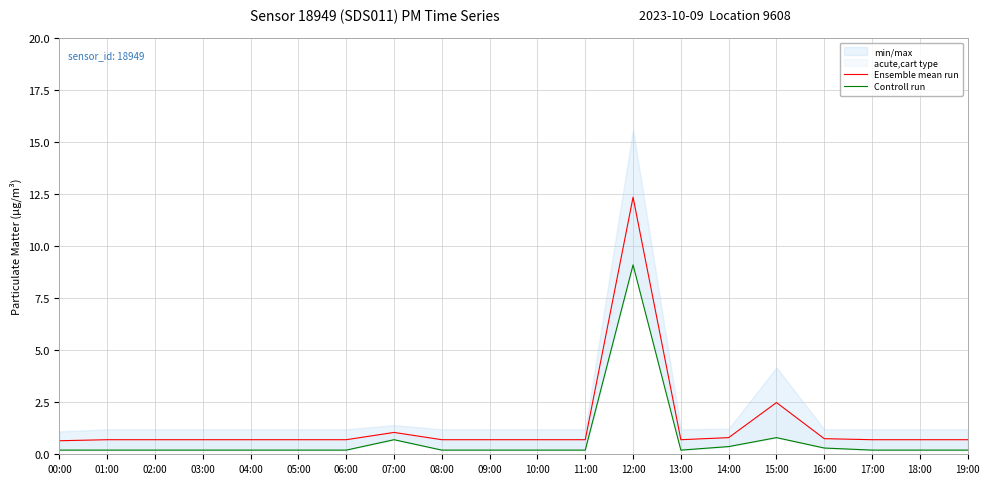

At which category does Ensemble mean run reach its first local valley?

13:00